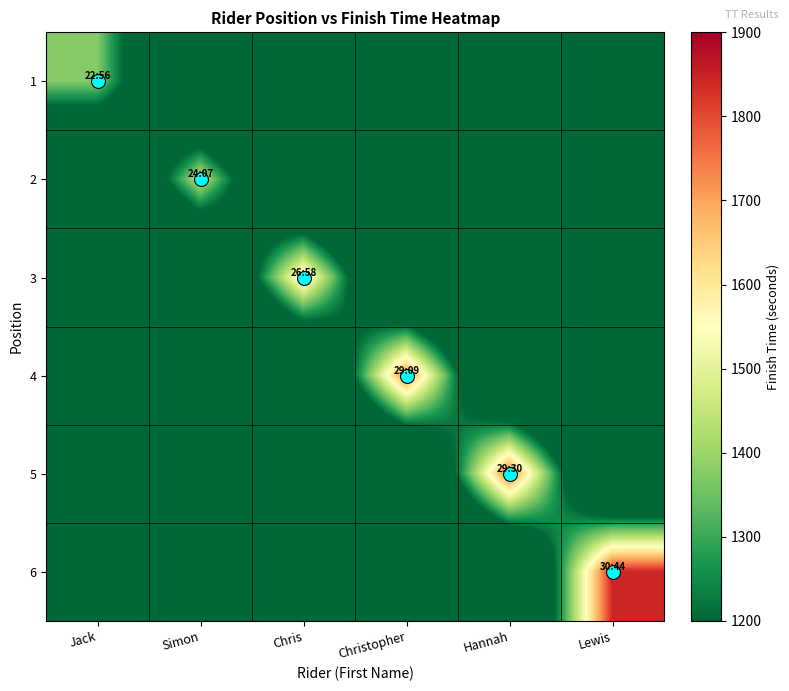

Reading right to left, what are all the values shown in this chart?

1: Lewis=688	Hannah=688	Christopher=688	Chris=688	Simon=688	Jack=1376
2: Lewis=688	Hannah=688	Christopher=688	Chris=688	Simon=1447	Jack=688
3: Lewis=688	Hannah=688	Christopher=688	Chris=1618	Simon=688	Jack=688
4: Lewis=688	Hannah=688	Christopher=1749	Chris=688	Simon=688	Jack=688
5: Lewis=688	Hannah=1770	Christopher=688	Chris=688	Simon=688	Jack=688
6: Lewis=1844	Hannah=688	Christopher=688	Chris=688	Simon=688	Jack=688